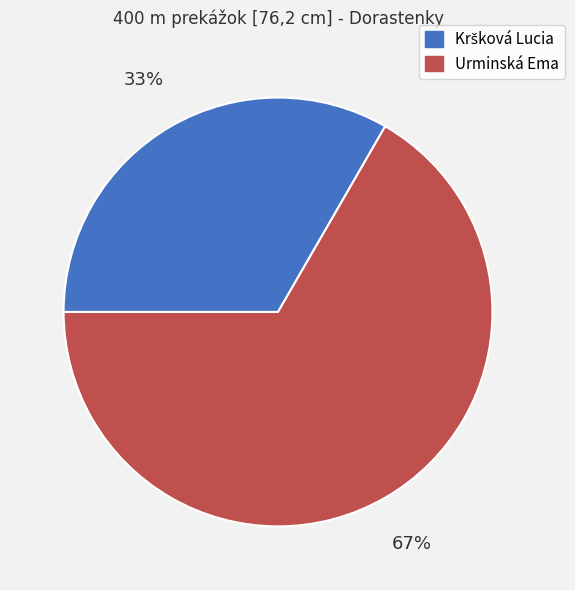

To the nearest percent, what is the average slice percentage?

50%